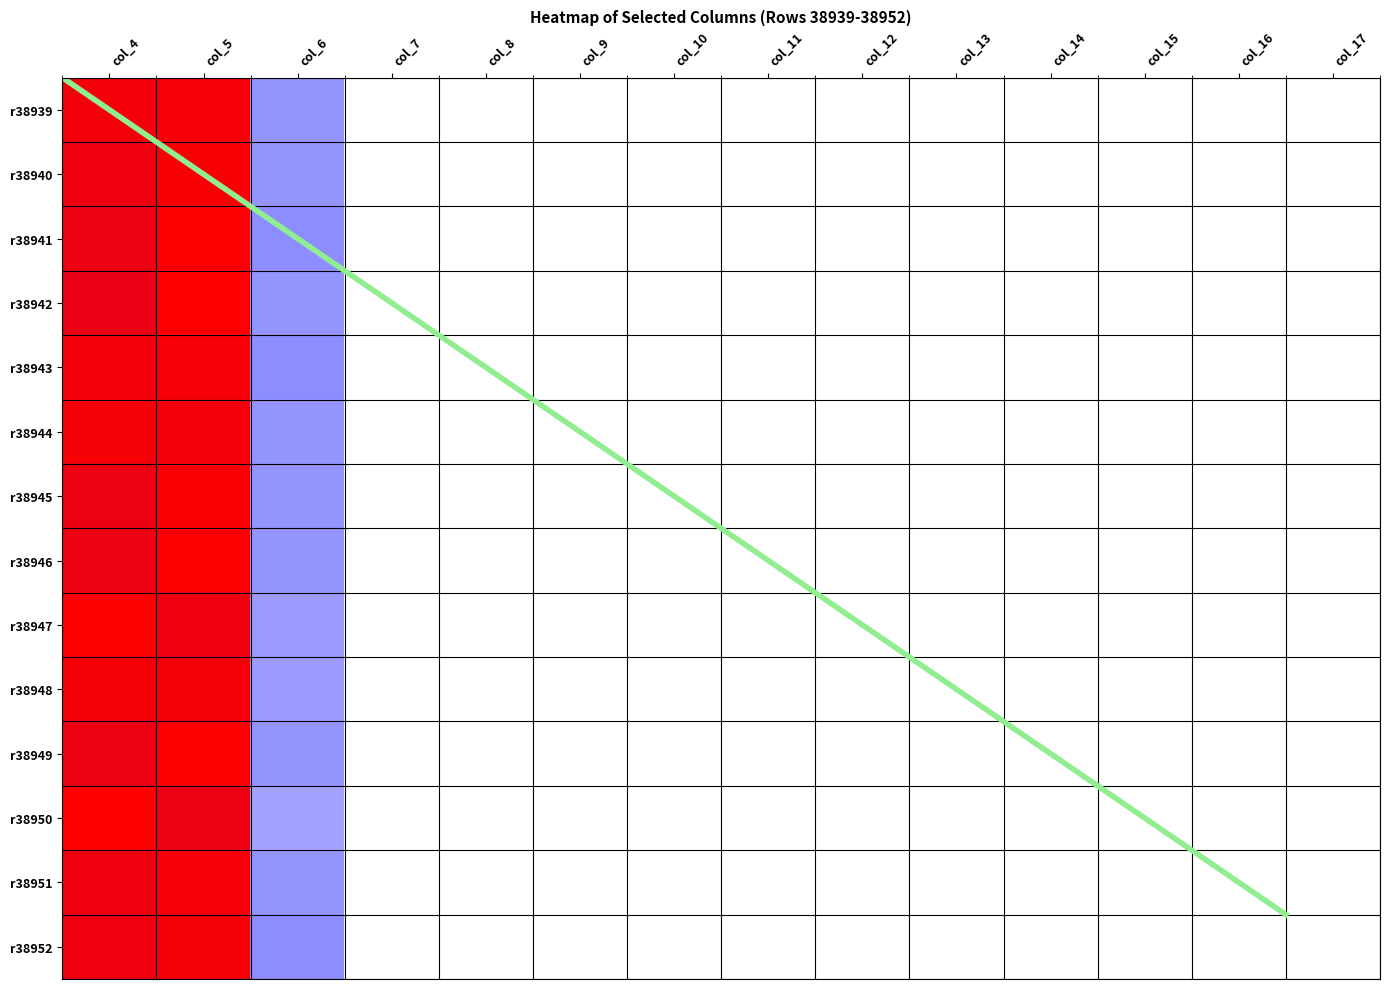

Is the value of r38950 at col_15 greater than the value of r38947 at col_12?

No